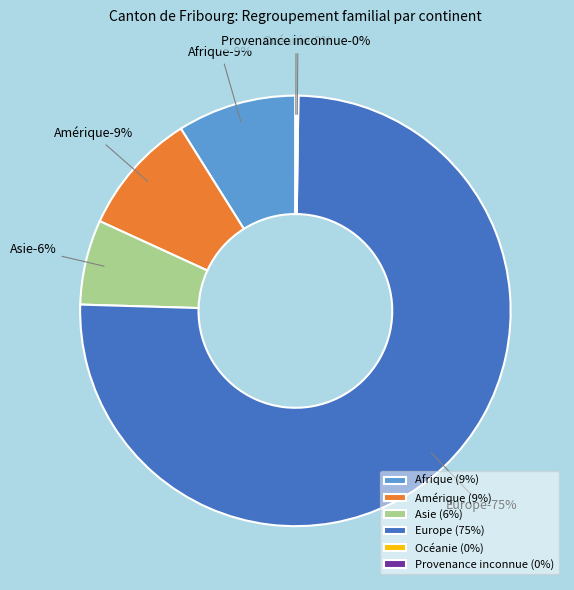

To the nearest percent, what is the difference between the largest and smallest slice percentages?

75%